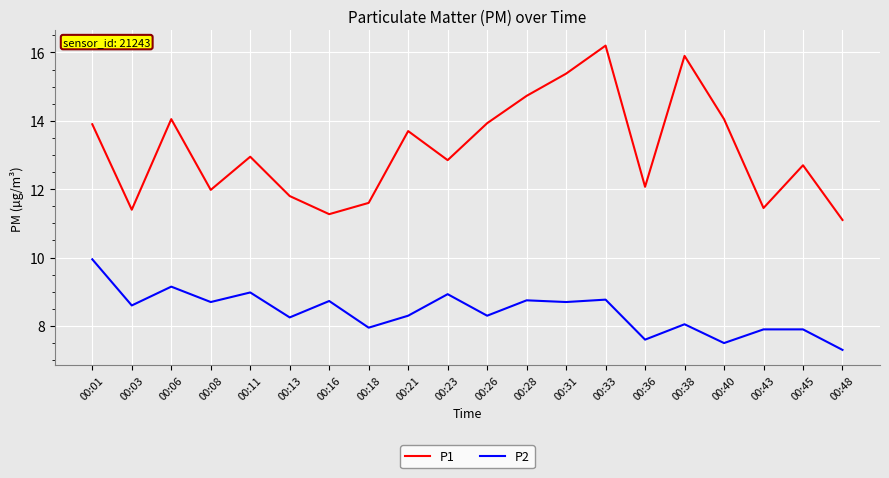

What is the maximum value for P1?

16.2